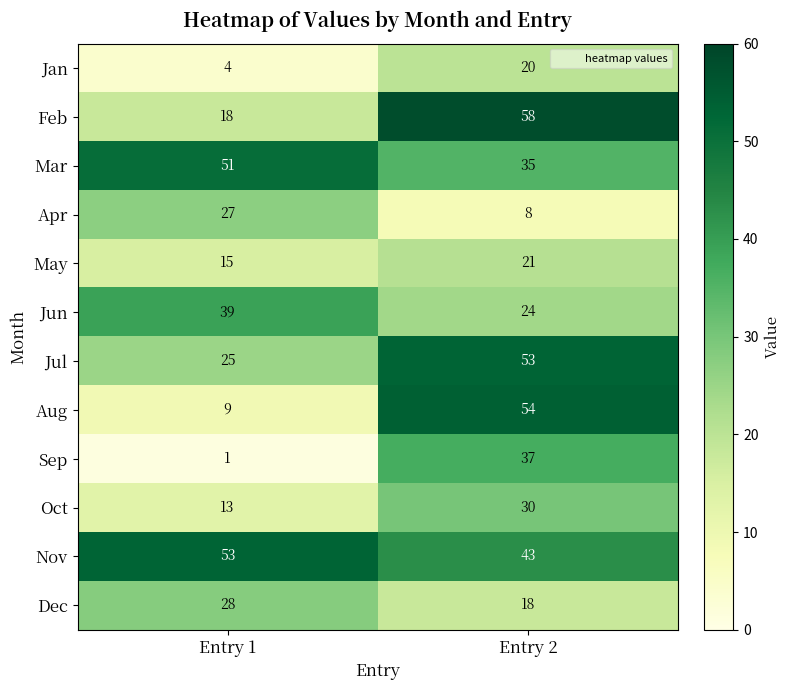

What is the maximum value shown in the chart?

58